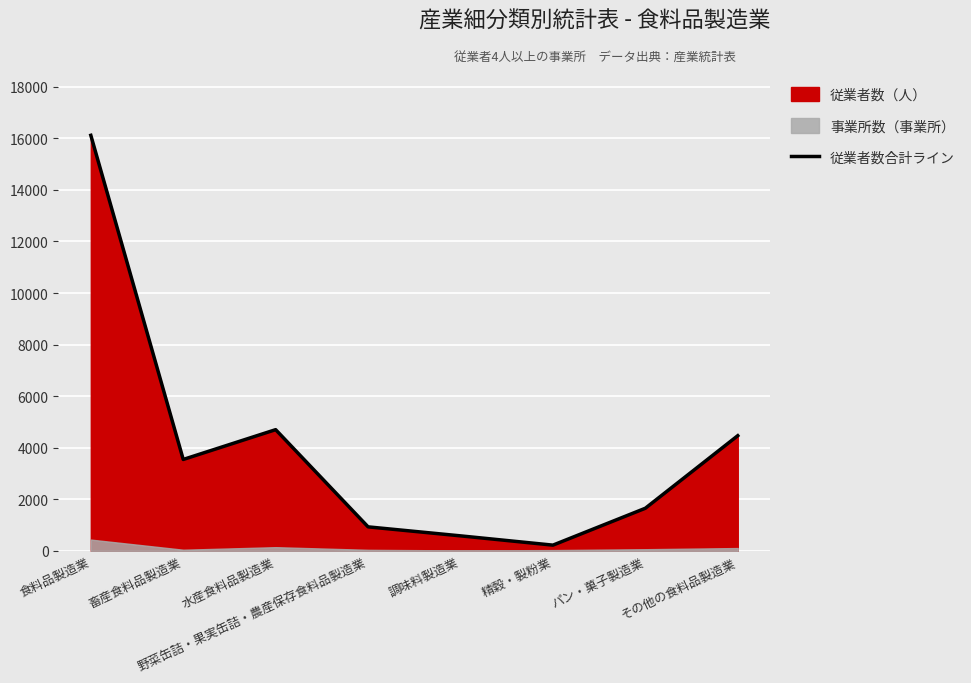

The value of 従業者数合計ライン at 水産食料品製造業 is 4700. True or false?

True